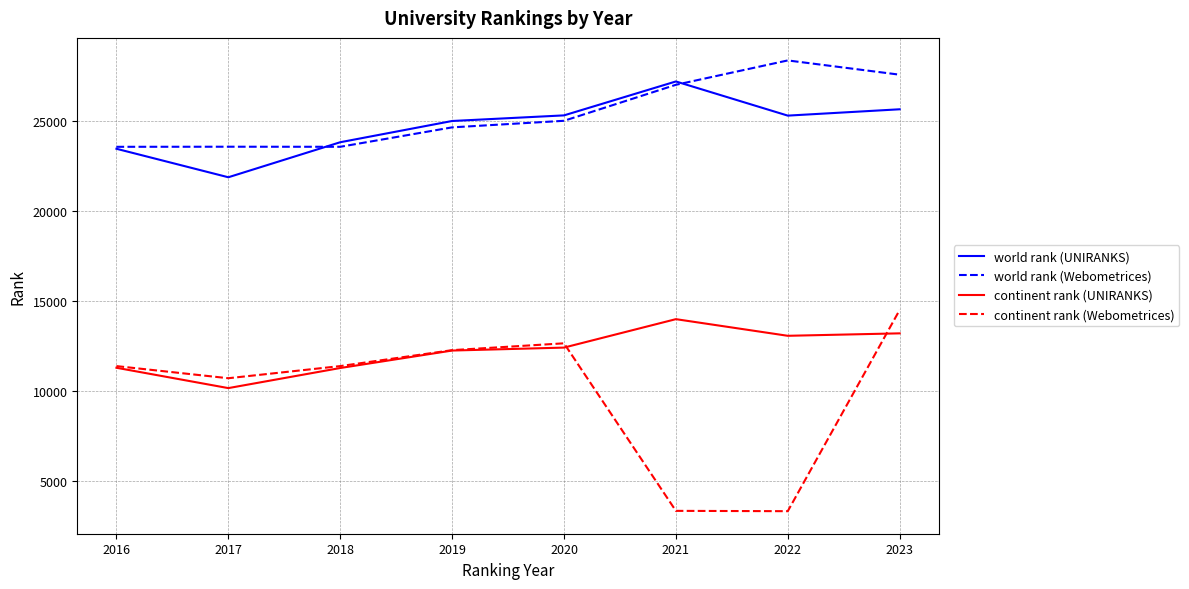

Which category has the highest value across all series?

2022